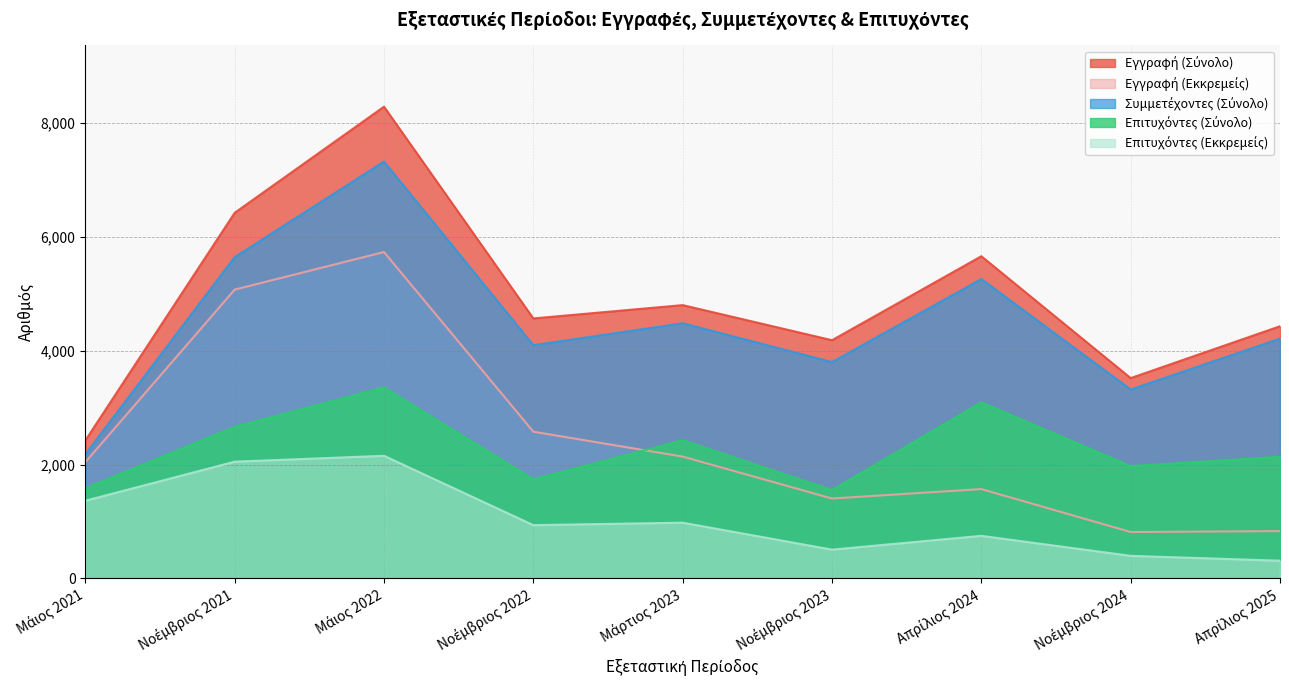

Is it true that Επιτυχόντες (Εκκρεμείς) equals 397 at Νοέμβριος 2024?

True